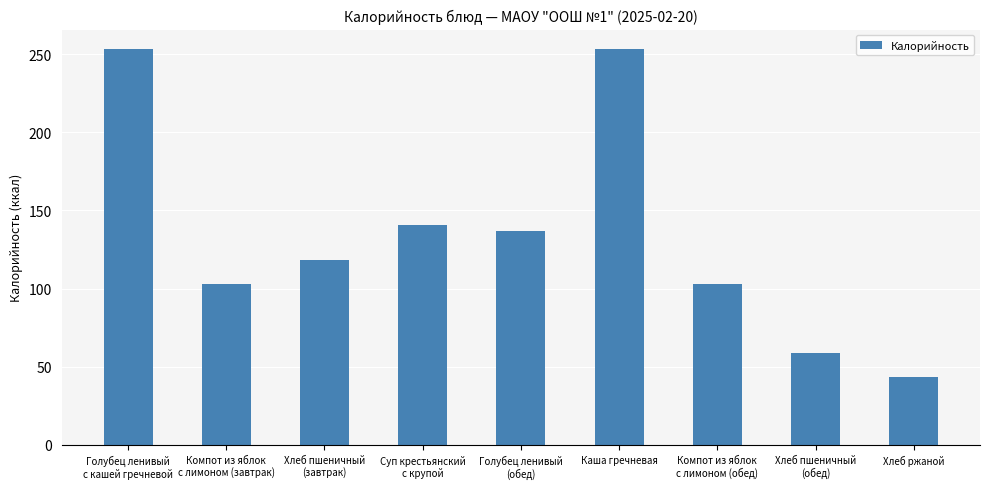

Approximately how many times larger is the value at Голубец ленивый
(обед) compared to Суп крестьянский
с крупой?

1.0